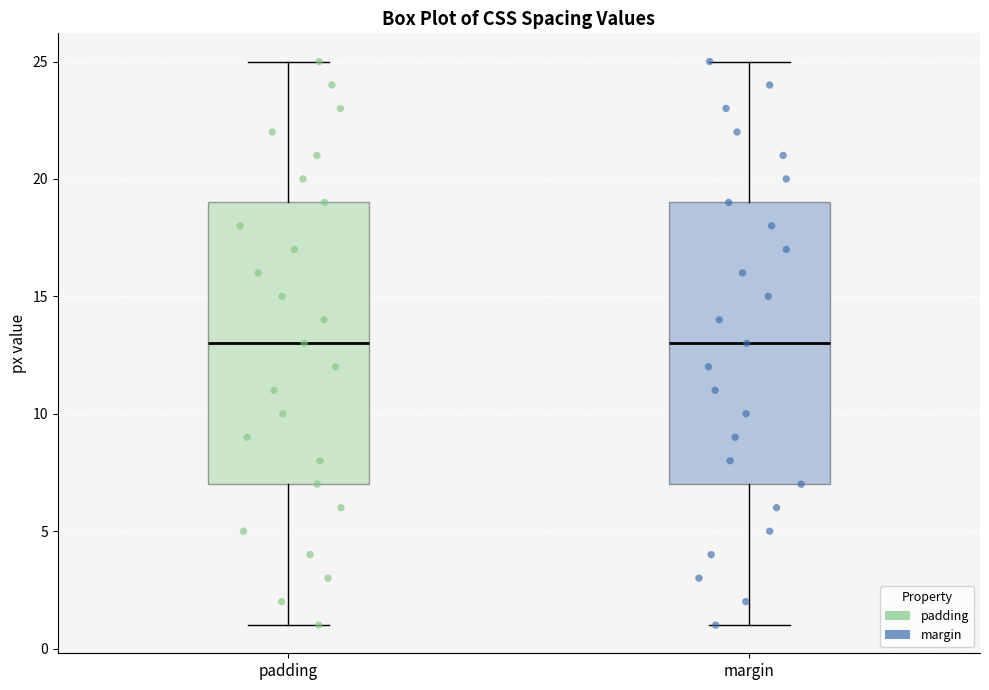

Reading left to right, transcribe this box plot: for each box, give where its median line is, the range the box spans, and where its two whiskers end, as read against the y-axis. The values are not printed on the chart, so give them approximately, as read against the axis.

padding: median 13, box 7 to 19, whiskers 1 to 25
margin: median 13, box 7 to 19, whiskers 1 to 25